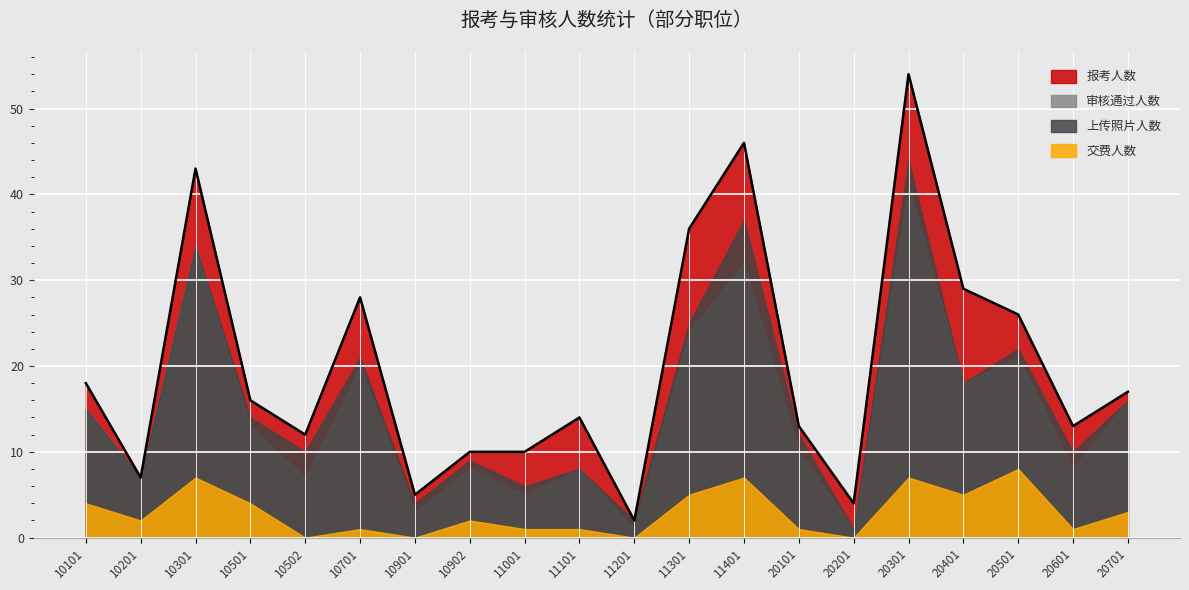

True or false: 上传照片人数 and 报考人数 intersect in this chart.

False